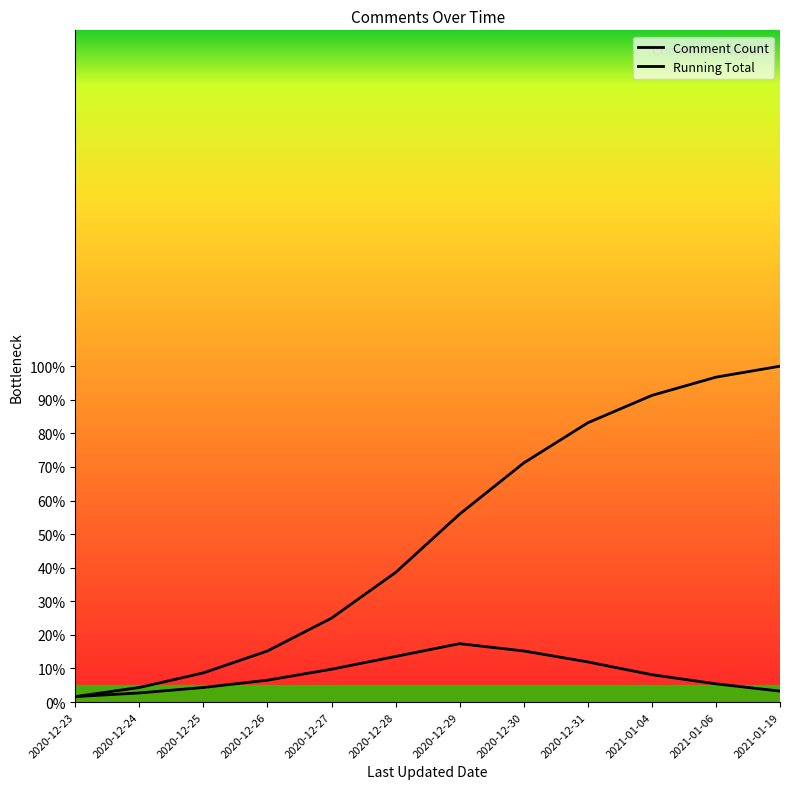

True or false: Running Total has a value of 7.3 at 2020-12-24.

False